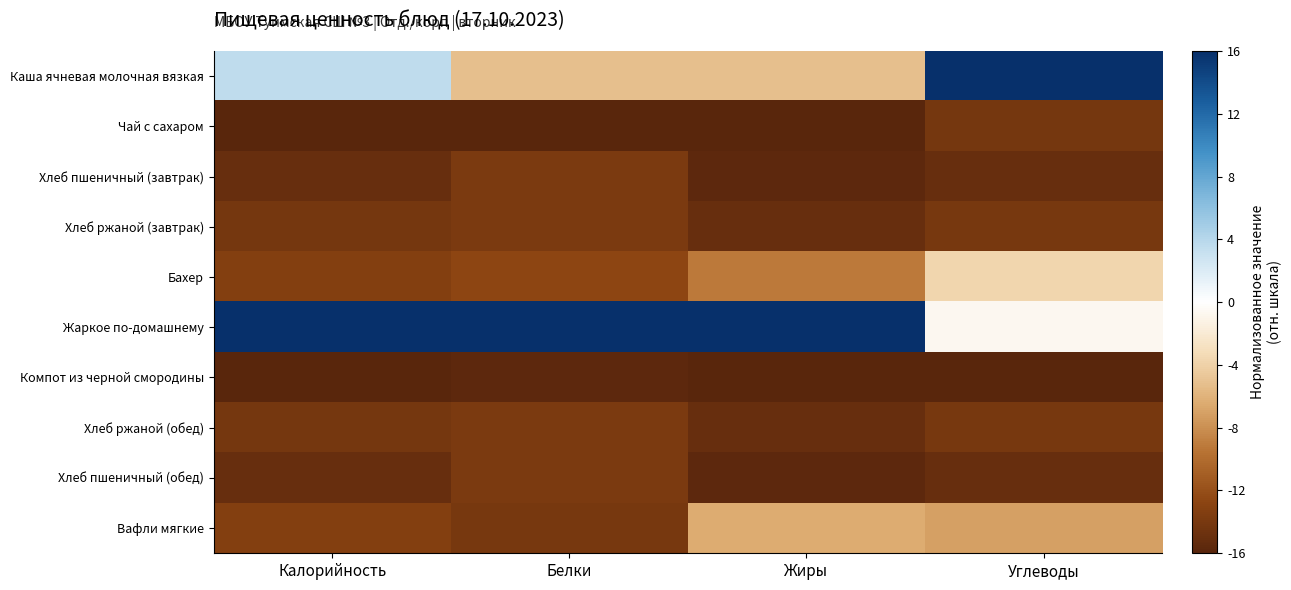

Reading left to right, what are all the values shown in this chart?

Каша ячневая молочная вязкая: Калорийность=3.6	Белки=-5.2	Жиры=-5.2	Углеводы=16.0
Чай с сахаром: Калорийность=-16.0	Белки=-16.0	Жиры=-16.0	Углеводы=-14.2
Хлеб пшеничный (завтрак): Калорийность=-15.0	Белки=-13.8	Жиры=-15.7	Углеводы=-15.1
Хлеб ржаной (завтрак): Калорийность=-14.2	Белки=-13.8	Жиры=-15.0	Углеводы=-14.0
Бахер: Калорийность=-13.4	Белки=-12.7	Жиры=-9.2	Углеводы=-3.6
Жаркое по-домашнему: Калорийность=16.0	Белки=16.0	Жиры=16.0	Углеводы=-0.7
Компот из черной смородины: Калорийность=-16.0	Белки=-15.7	Жиры=-16.0	Углеводы=-16.0
Хлеб ржаной (обед): Калорийность=-14.2	Белки=-13.8	Жиры=-15.0	Углеводы=-14.0
Хлеб пшеничный (обед): Калорийность=-15.0	Белки=-13.8	Жиры=-15.7	Углеводы=-15.1
Вафли мягкие: Калорийность=-13.4	Белки=-14.1	Жиры=-6.4	Углеводы=-7.0